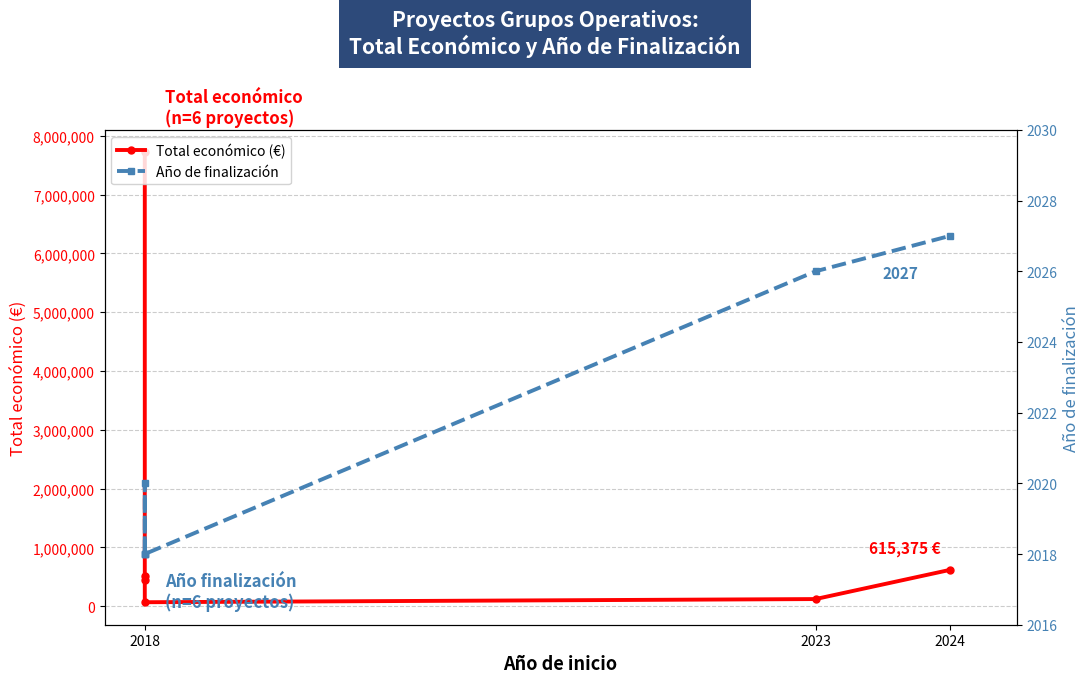

The value of Total económico (€) at 2023 is 120000. True or false?

True